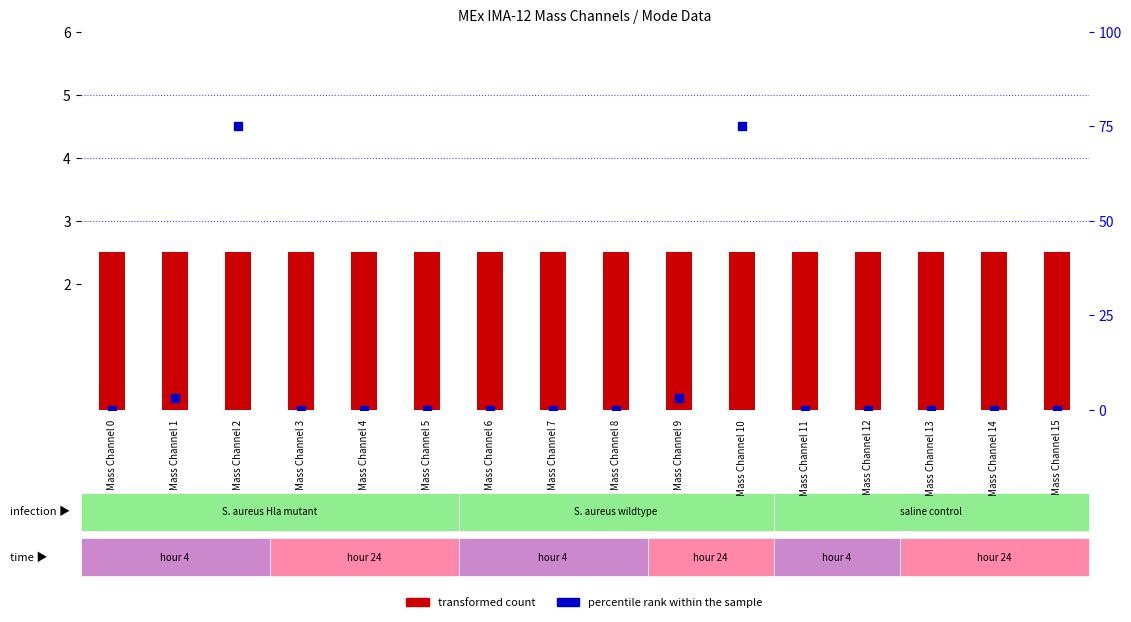

What is the total value across all series at Mass Channel 2?

77.5